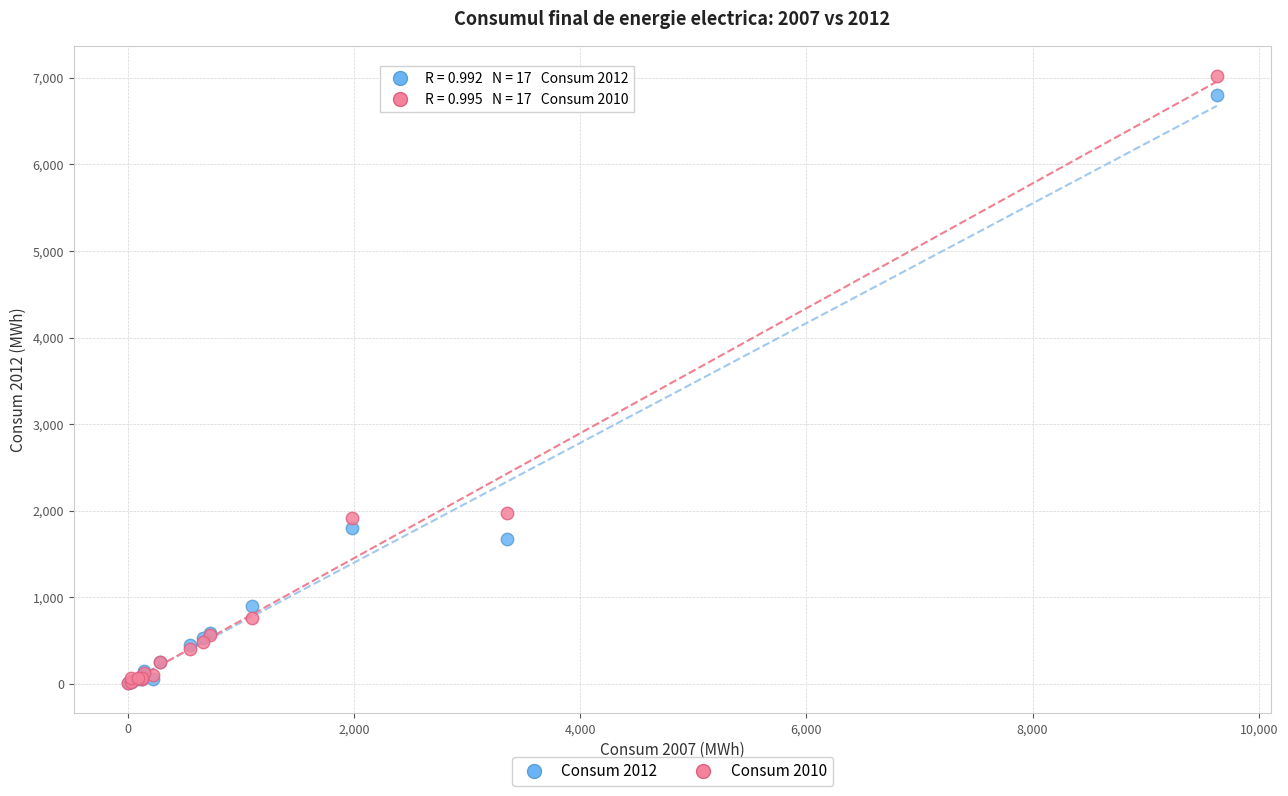

Which series has the largest Y range (max minus min)?

Consum 2010